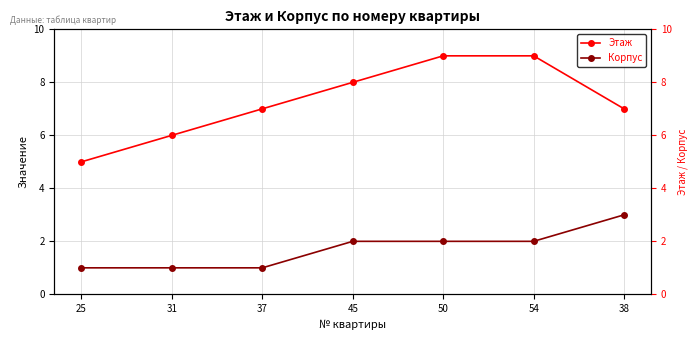

What is the maximum value for Корпус?

3